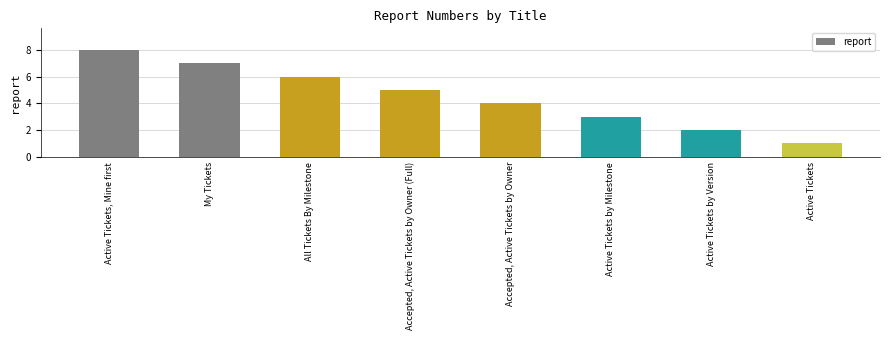

How many values are below 5?

4